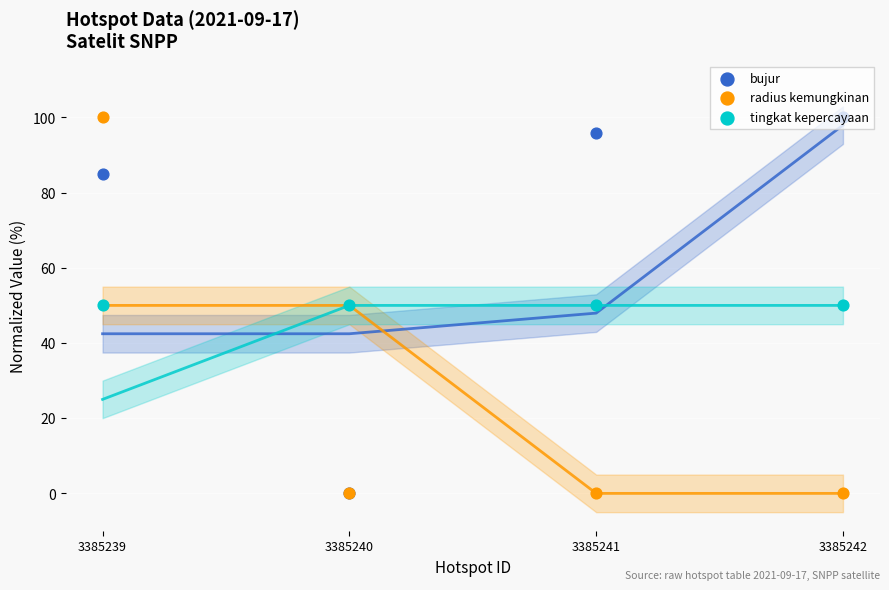

Which series reaches the maximum Y coordinate?

bujur